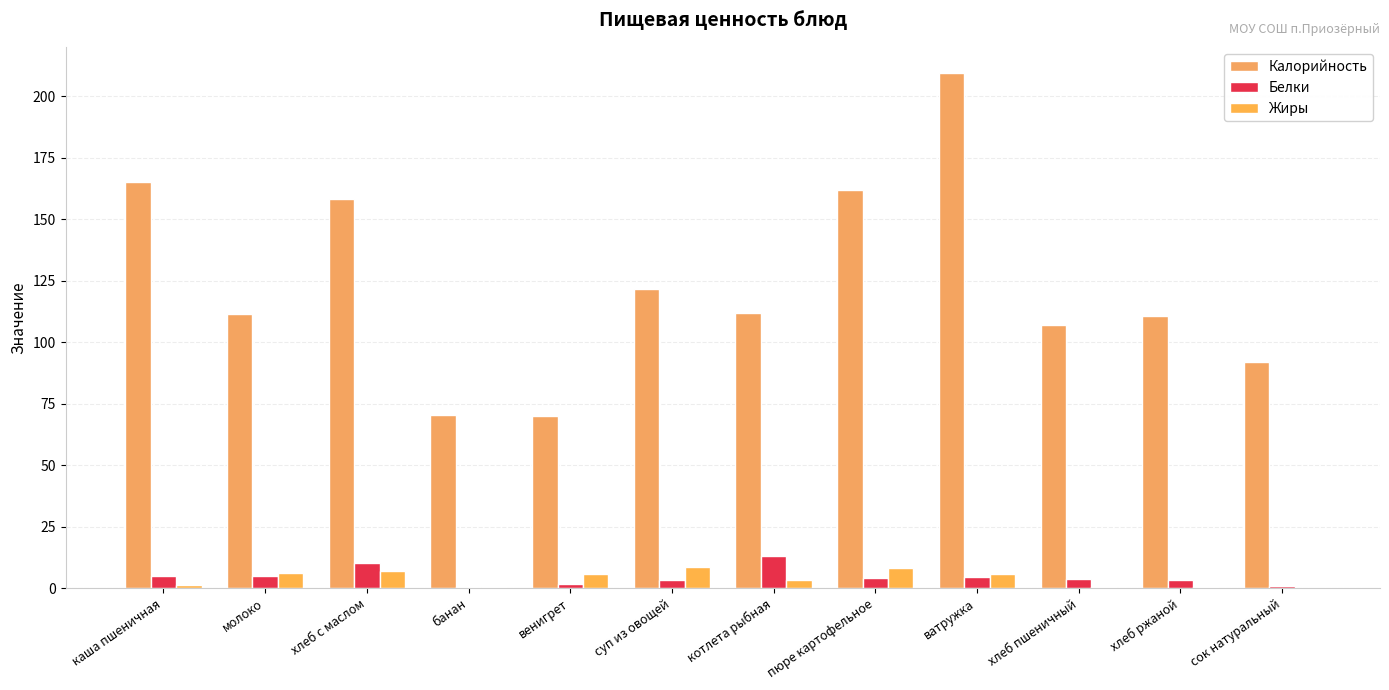

How many series are shown in this chart?

3